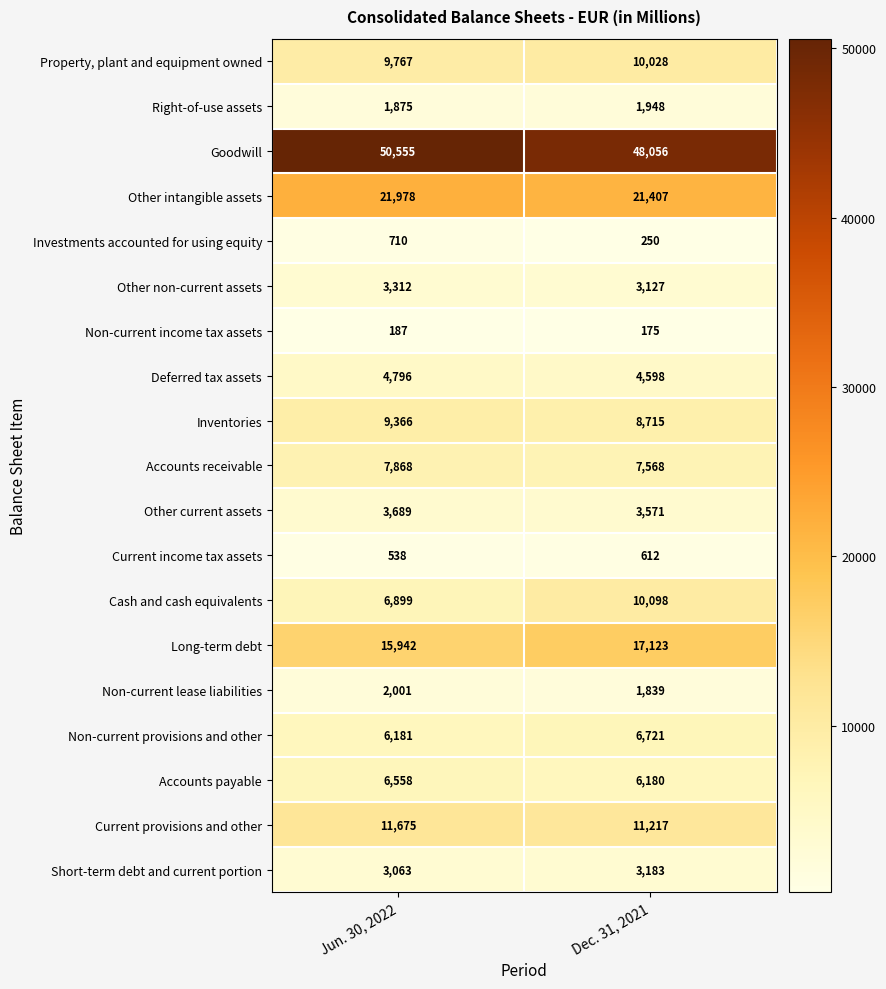

The value of Cash and cash equivalents at Dec. 31, 2021 is 10098. True or false?

True